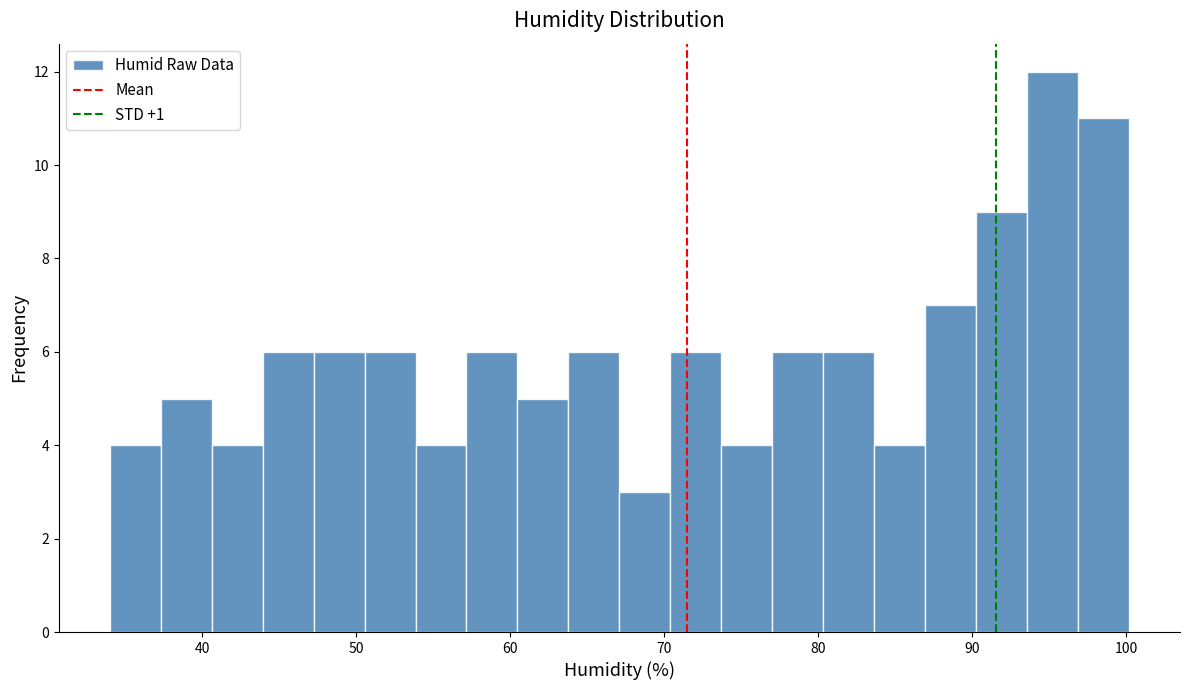

Around what value on the x-axis is the tallest bar? Give the approximate position of its centre, as read against the axis.

95